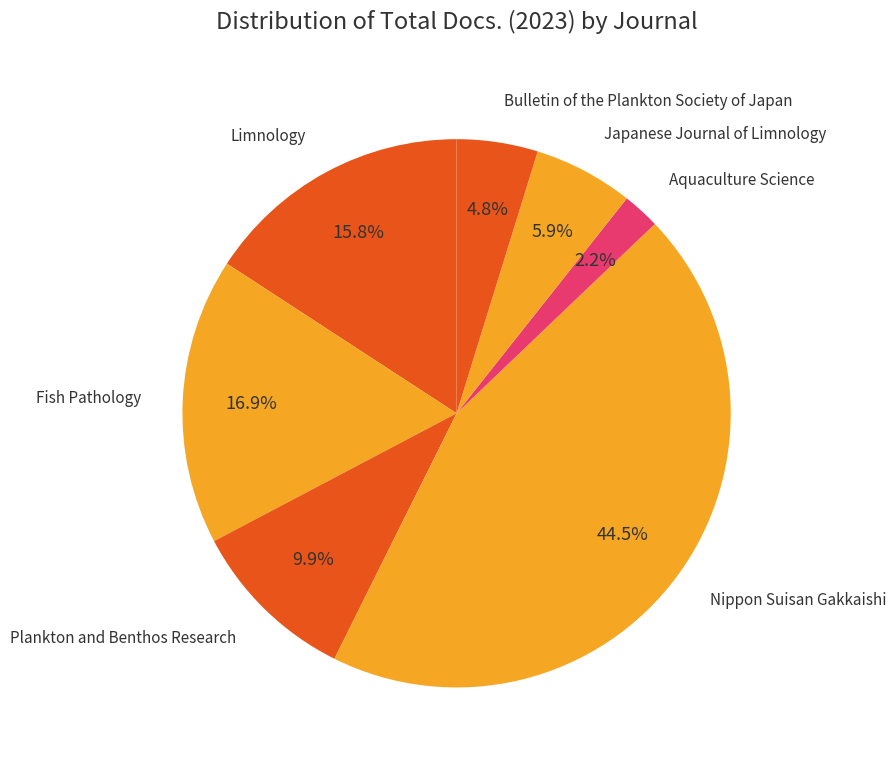

What percentage is the Japanese Journal of Limnology slice, to the nearest percent?

6%